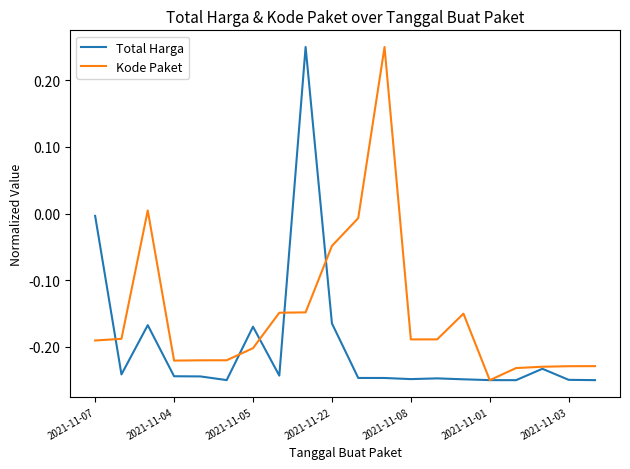

Does the chart display data point markers on the line(s)?

No